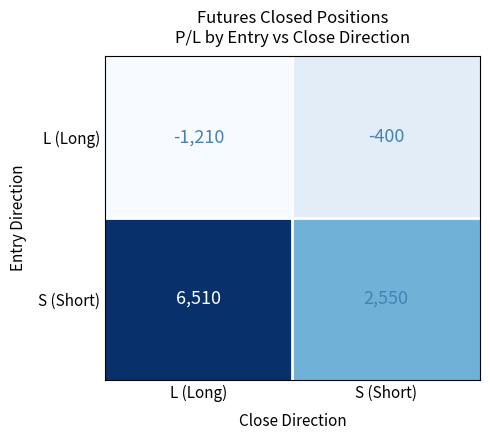

Rank the series at L (Long) from highest to lowest value.

S (Short), L (Long)